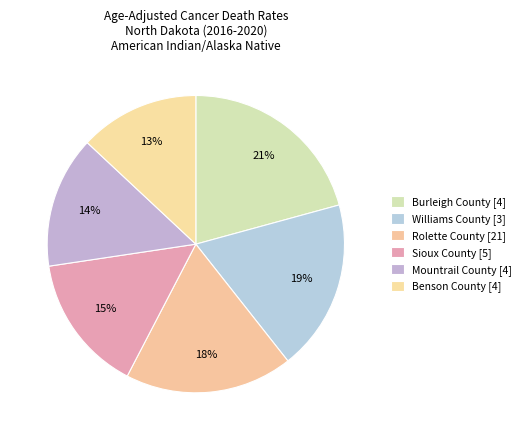

Between Sioux County [5] and Benson County [4], which is larger?

Sioux County [5]